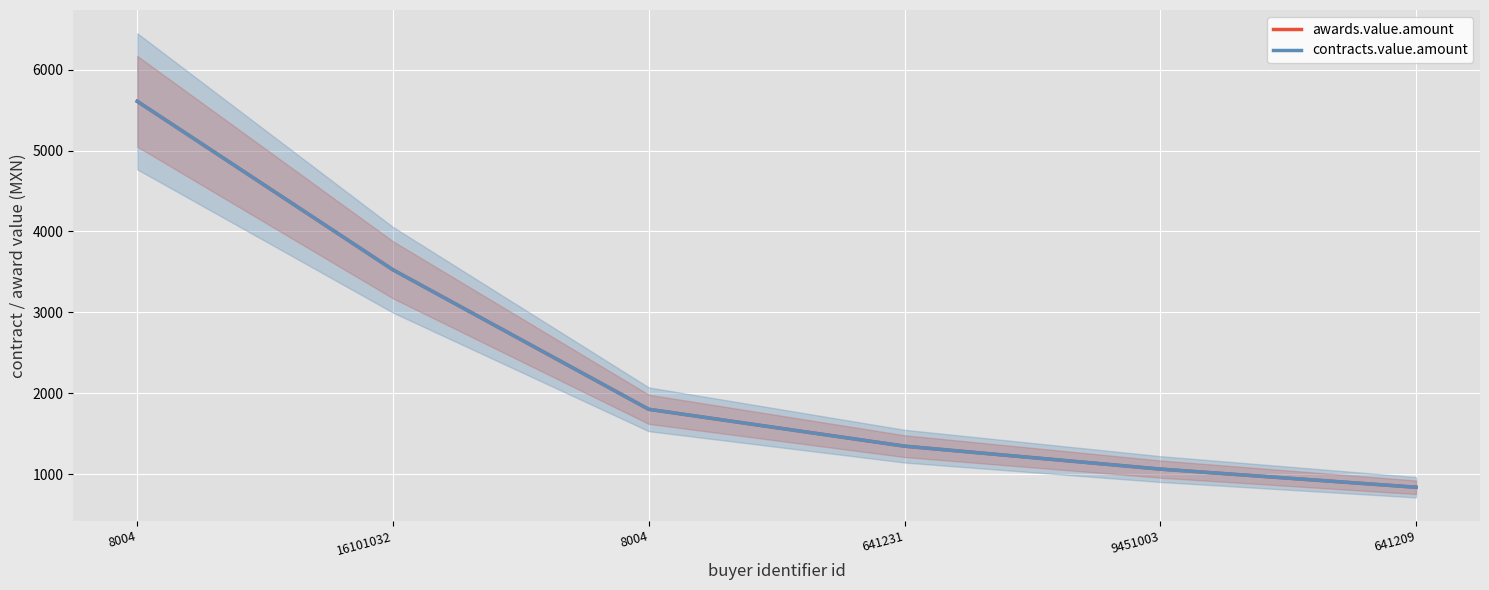

What is the total value across all series at 9451003?

2129.2